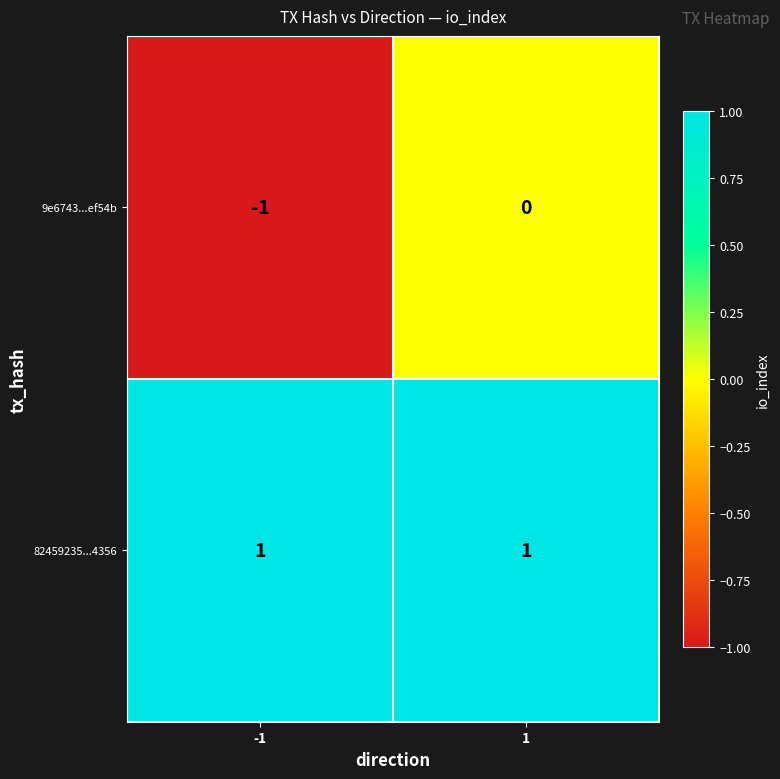

Which series changed the most between -1 and 1?

9e6743...ef54b